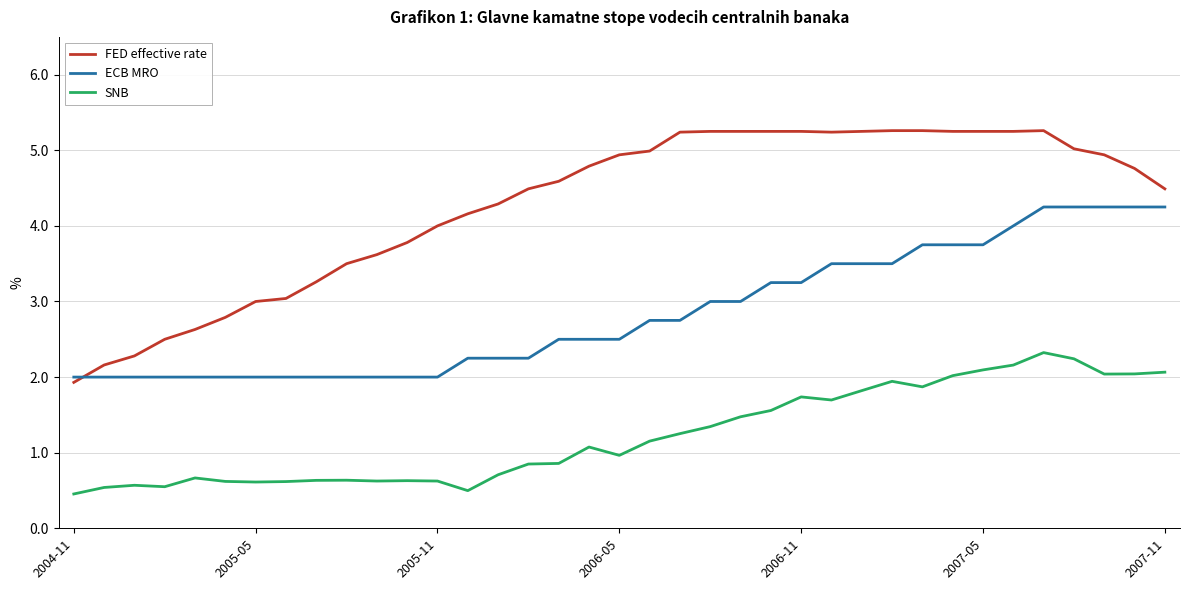

What is the lowest value of the ECB MRO series?

2.0